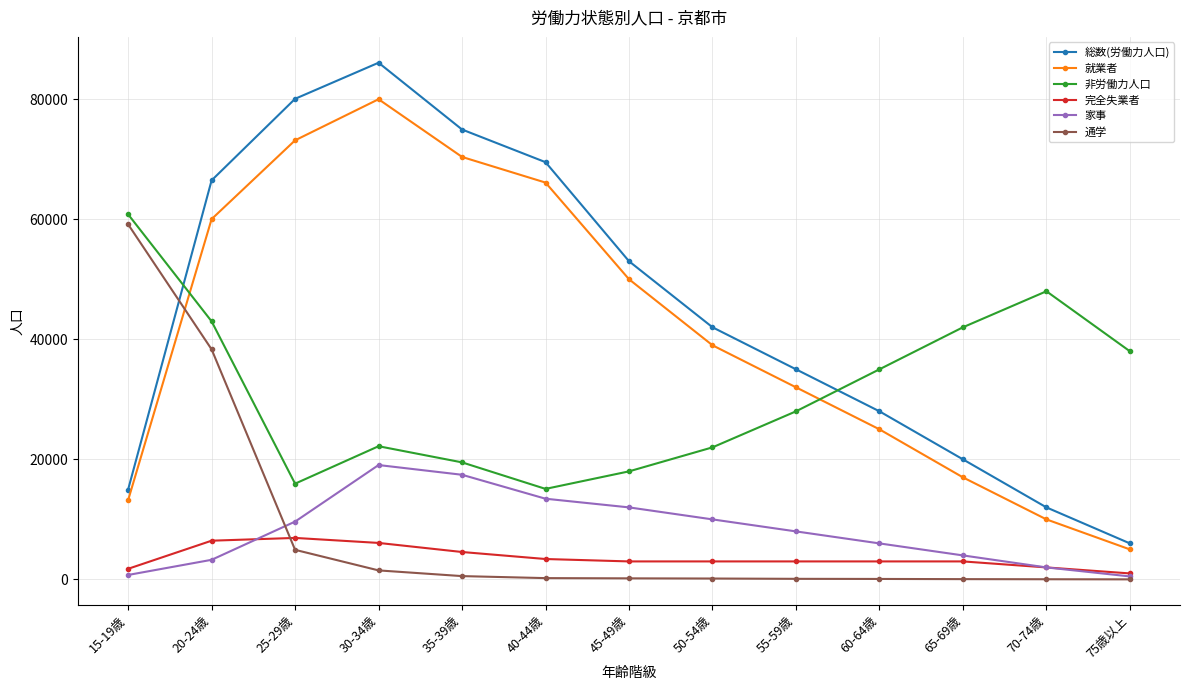

The value of 総数(労働力人口) at 45-49歳 is 72104. True or false?

False